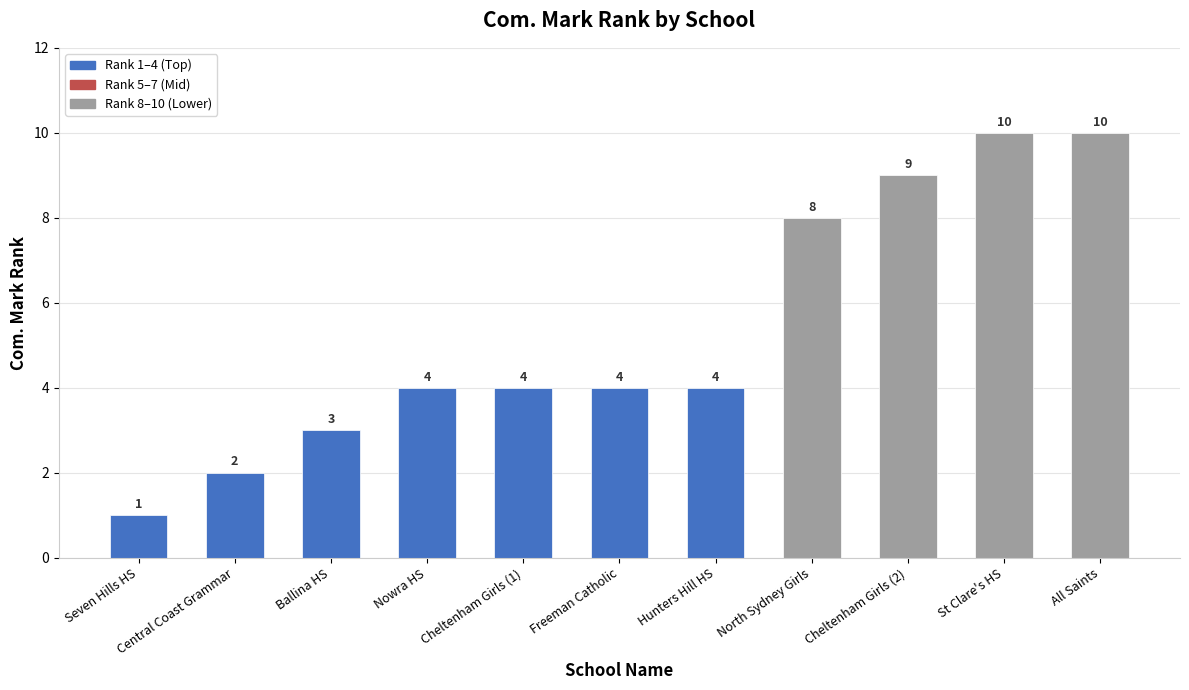

What is the average value?

5